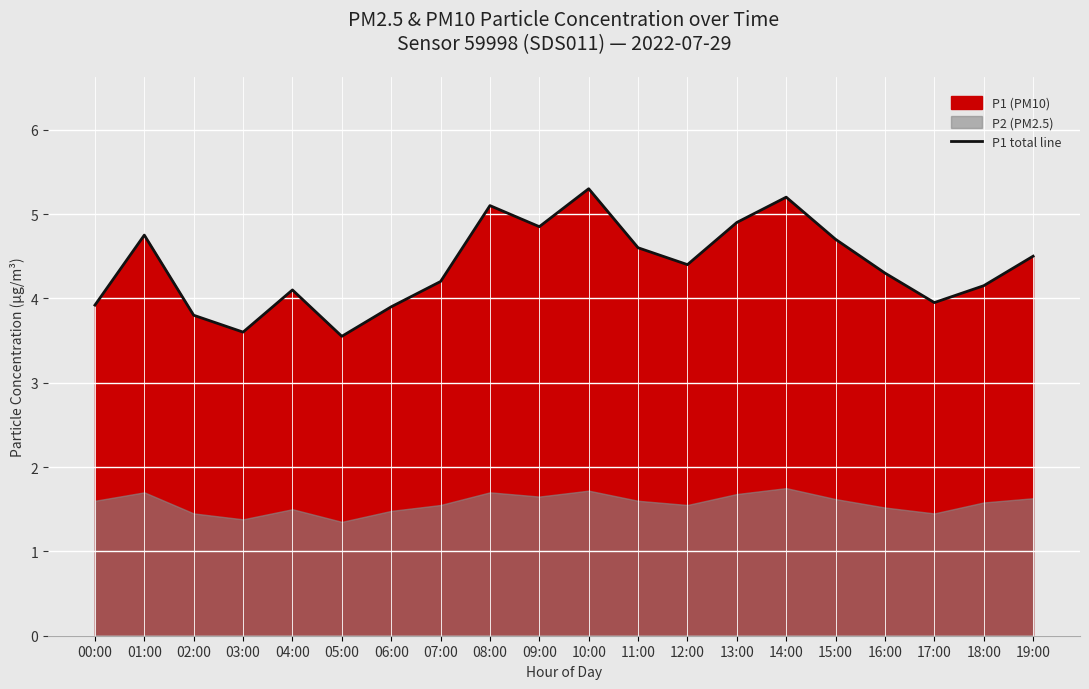

Rank the categories by value from lowest to highest.

05:00, 03:00, 02:00, 06:00, 00:00, 17:00, 04:00, 18:00, 07:00, 16:00, 12:00, 19:00, 11:00, 15:00, 01:00, 09:00, 13:00, 08:00, 14:00, 10:00